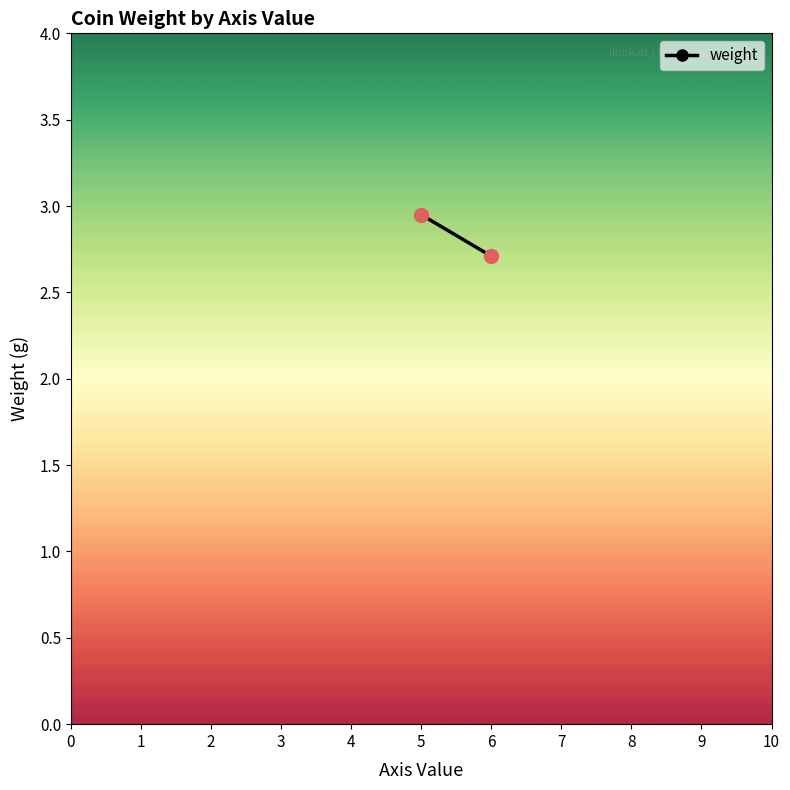

Reading left to right, list all the values displayed in this chart.

3.0	2.7